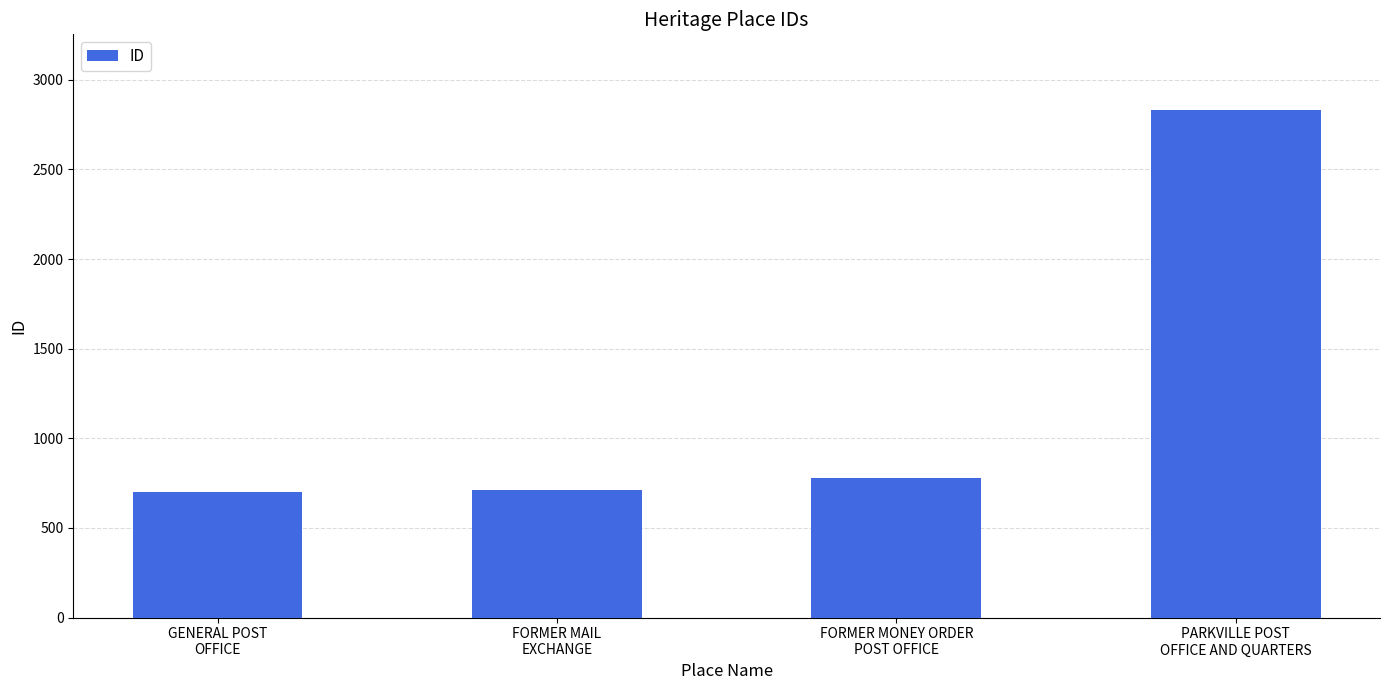

What is the difference between the maximum and minimum values?

2130